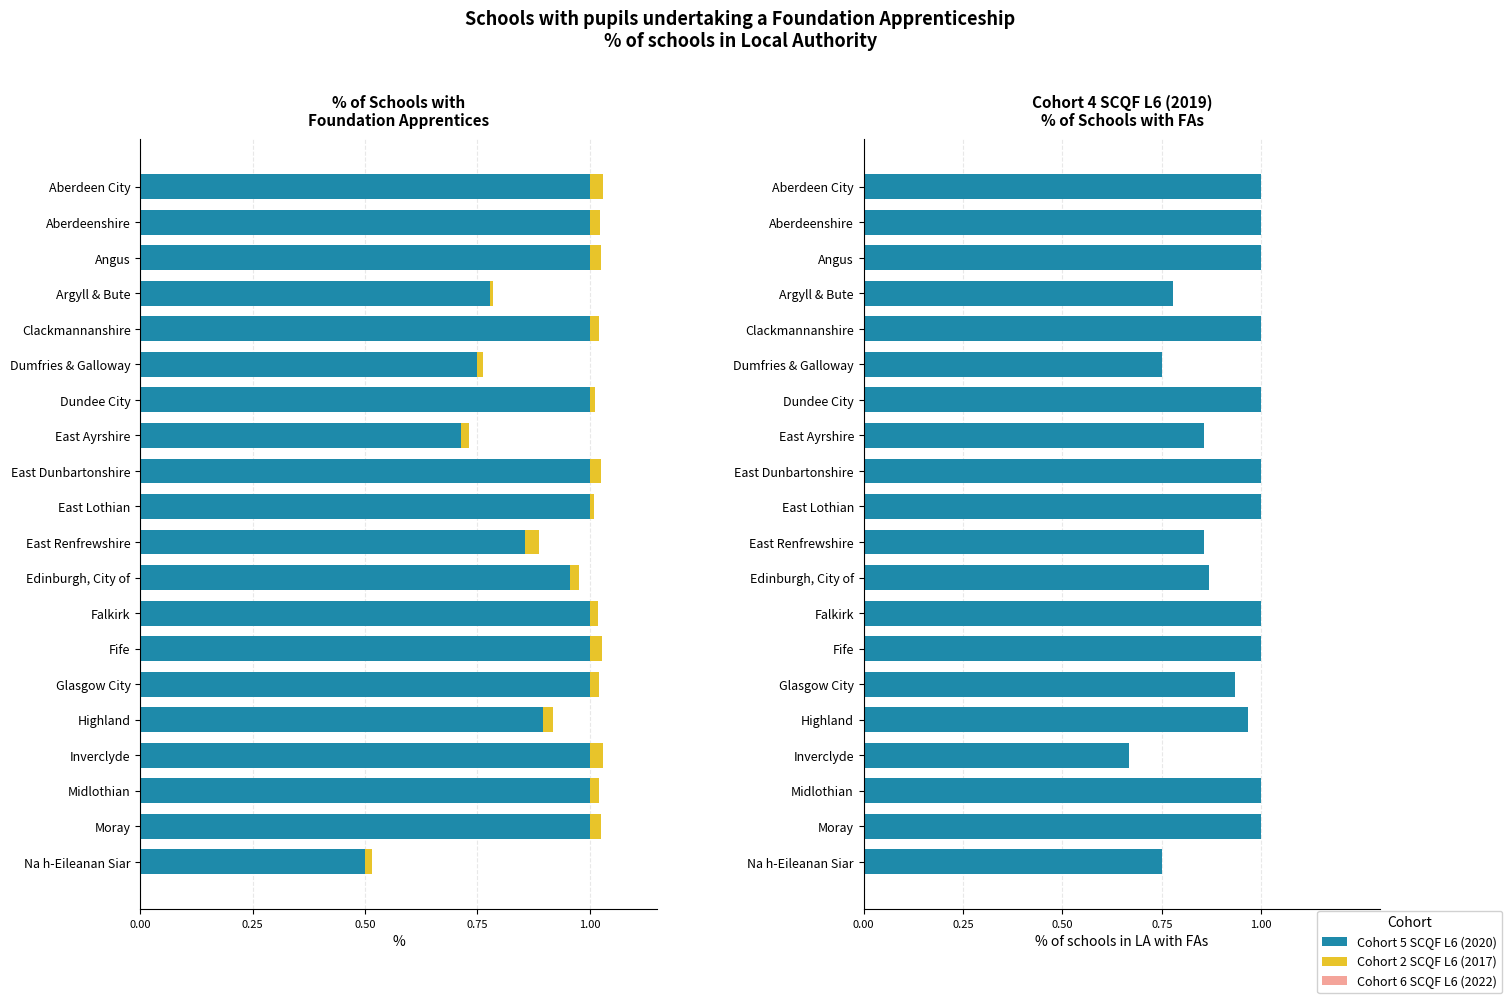

True or false: Cohort 5 SCQF L6 (2020) has a value of 1.0 at Fife.

True